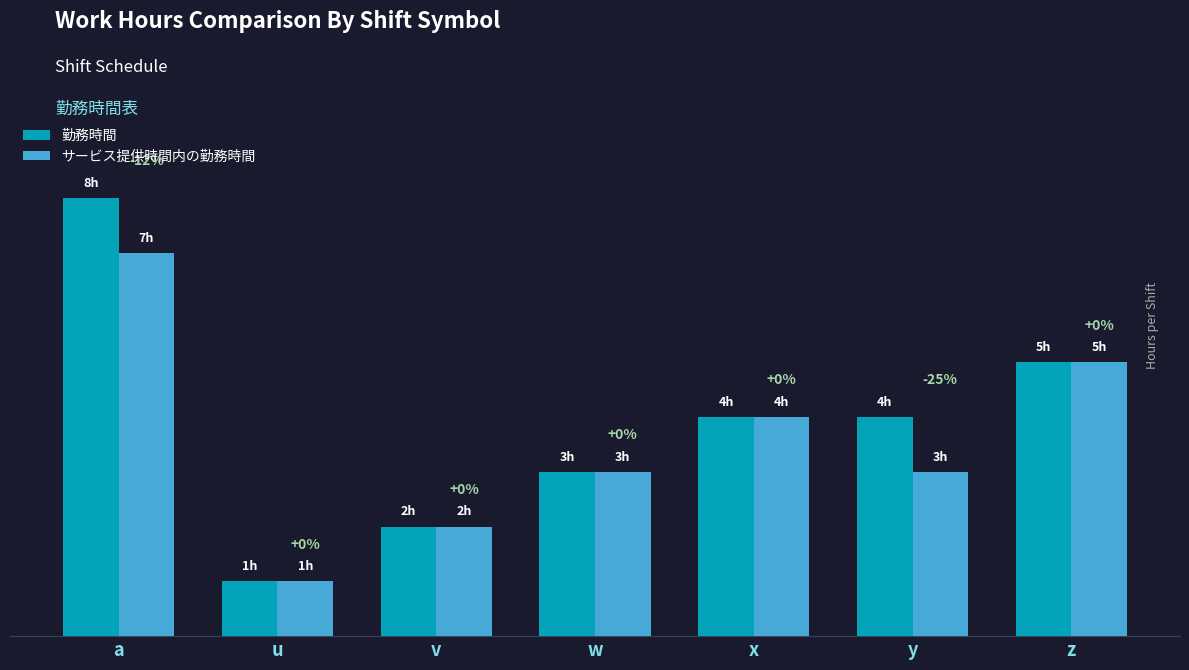

At which label is サービス提供時間内の勤務時間 closest to 4?

x